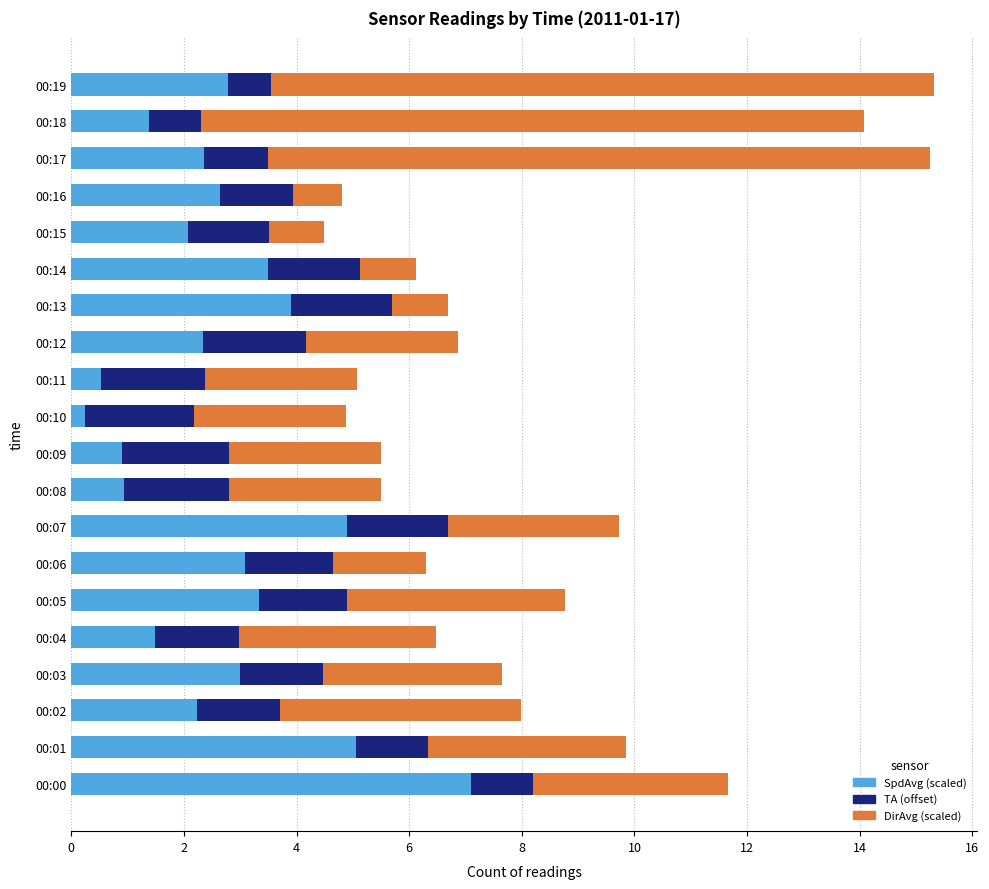

What is the lowest value of the SpdAvg (scaled) series?

0.2